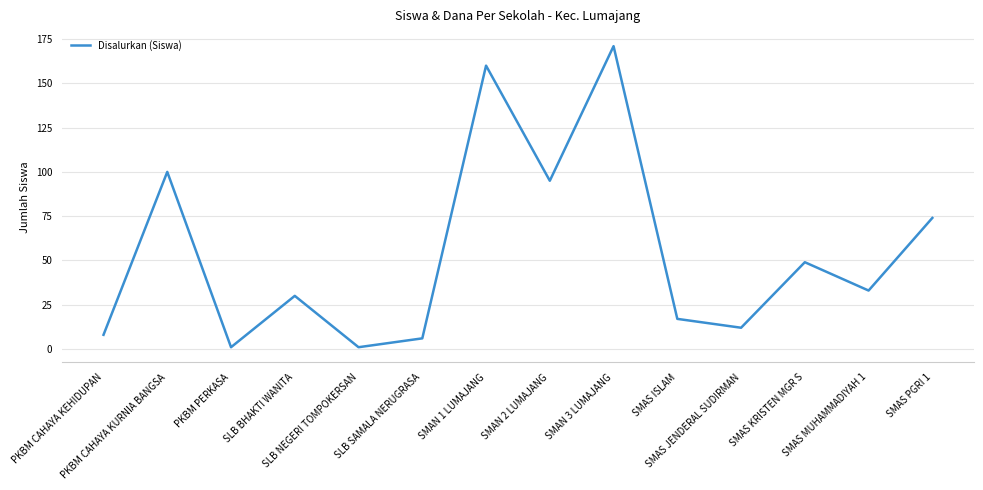

At which category does the data reach its first local valley?

PKBM PERKASA